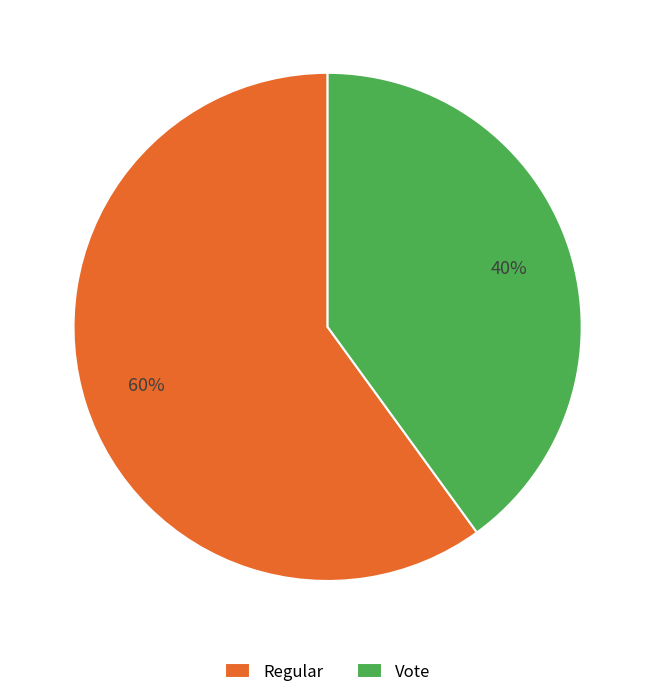

True or false: Regular accounts for 60% of the total.

True